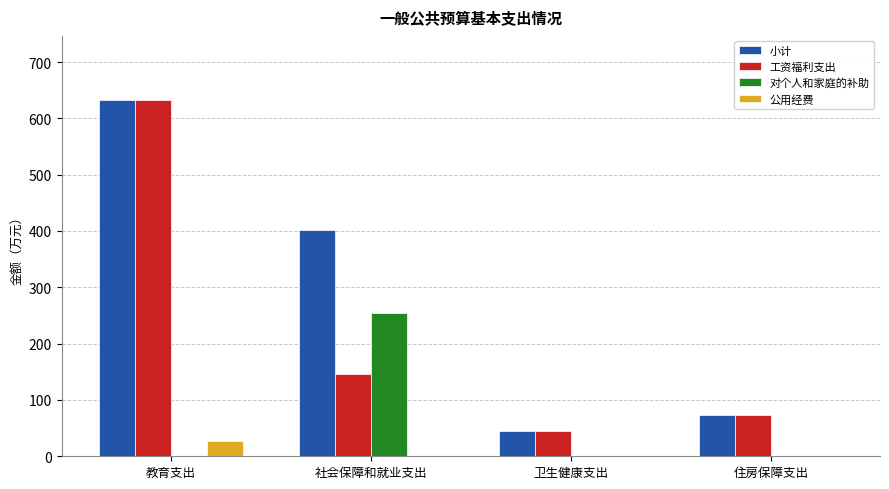

Is it true that 公用经费 equals 0.0 at 社会保障和就业支出?

True